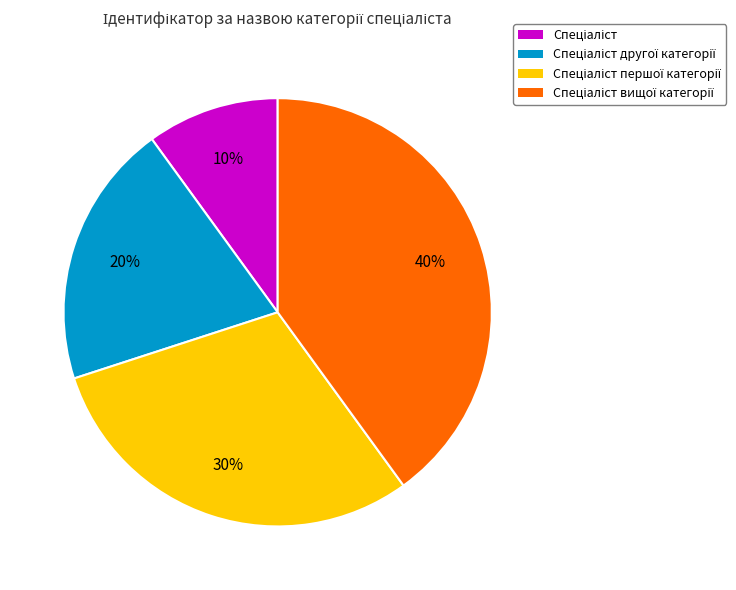

How many slices are in this pie chart?

4